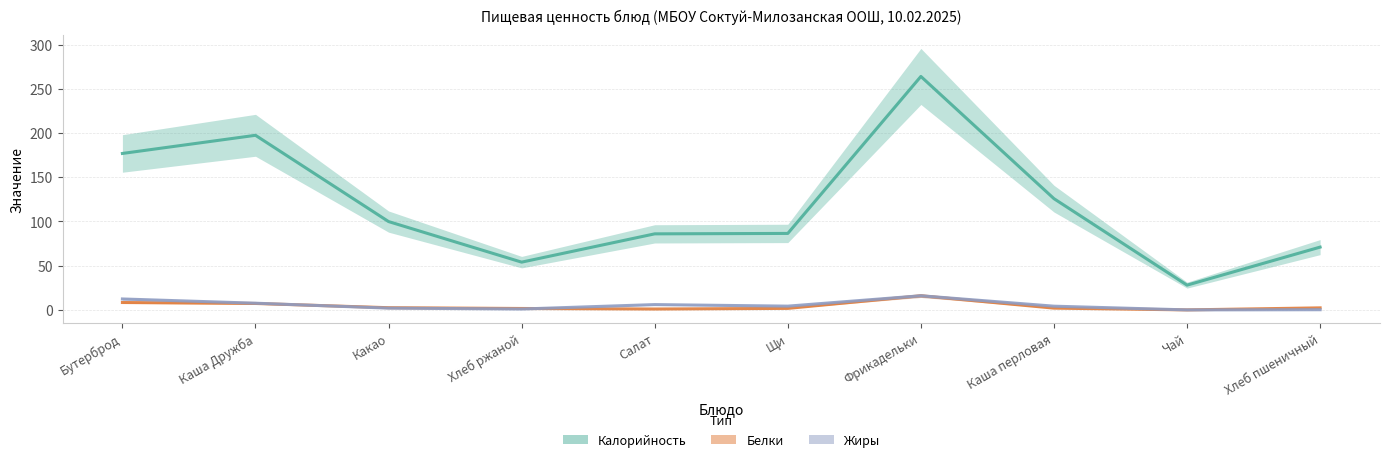

What is the difference between the maximum and second lowest values in the Жиры series?

15.8